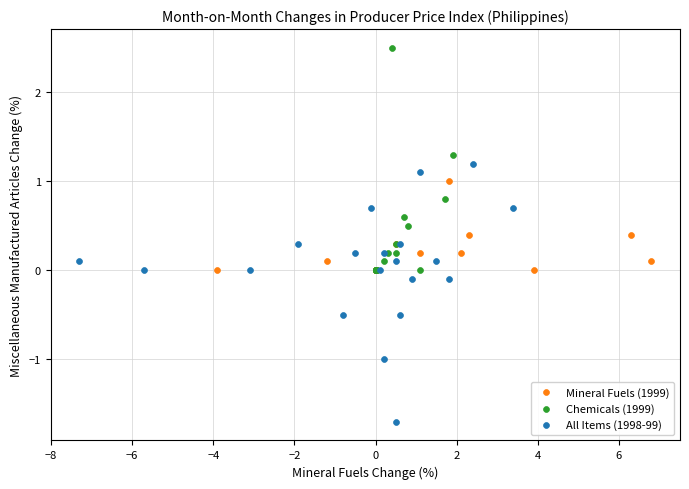

Which series has the largest Y range (max minus min)?

All Items (1998-99)